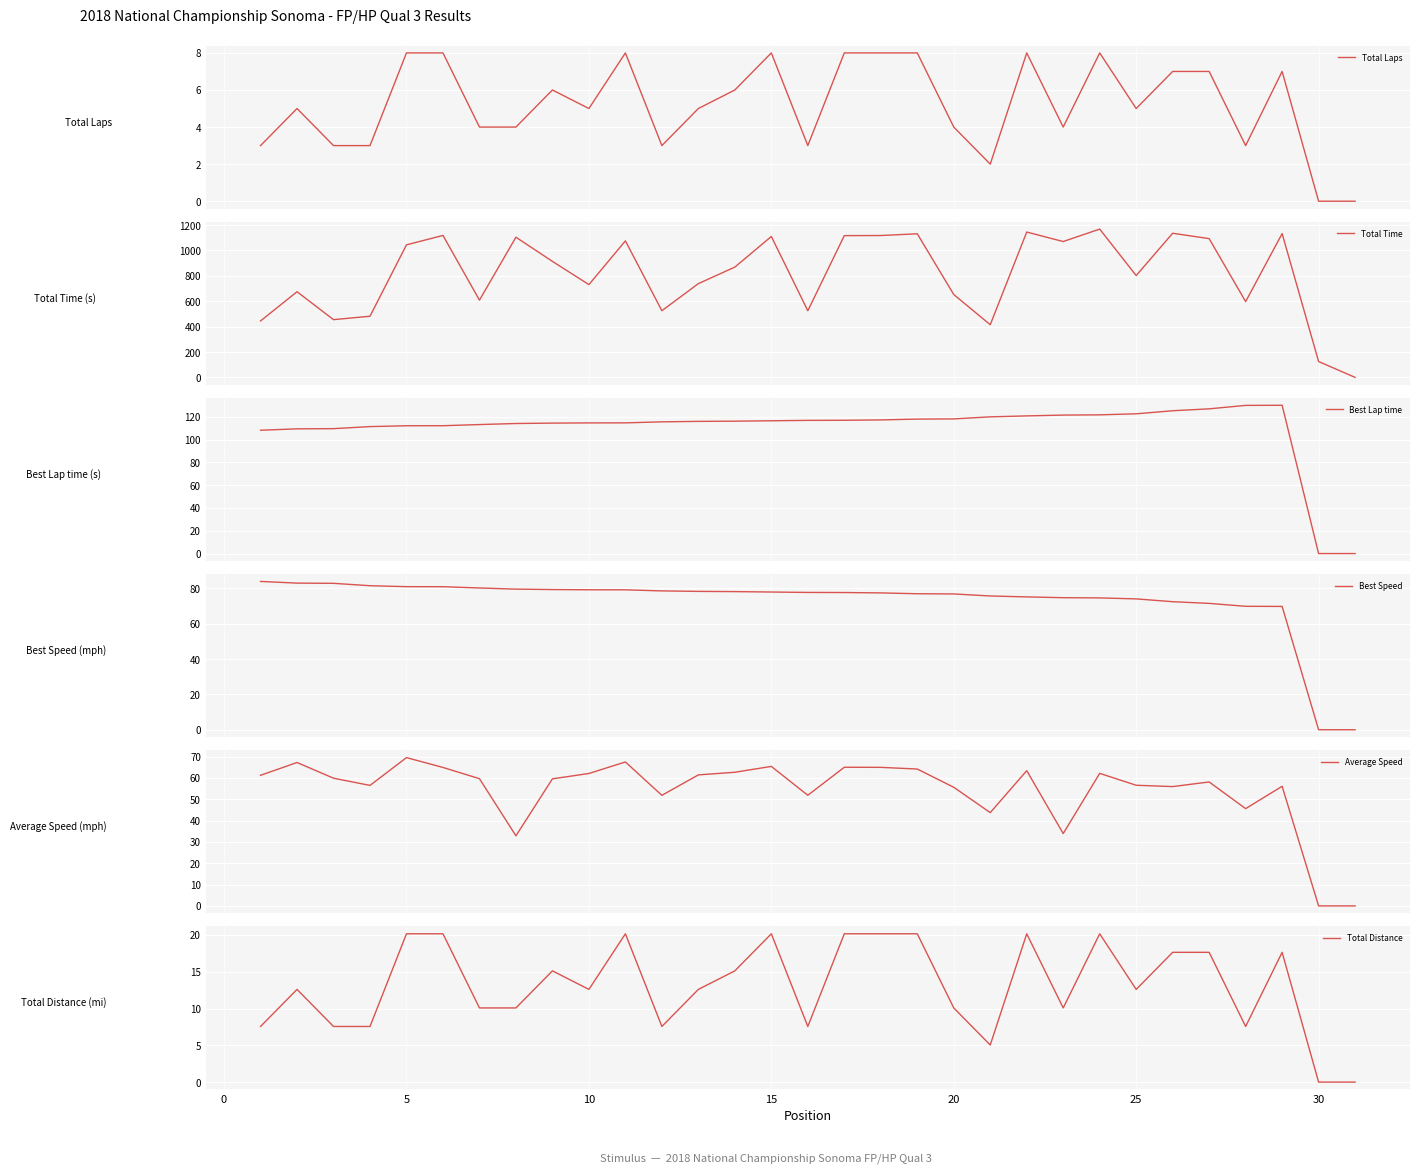

How many categories are shown in the chart?

31